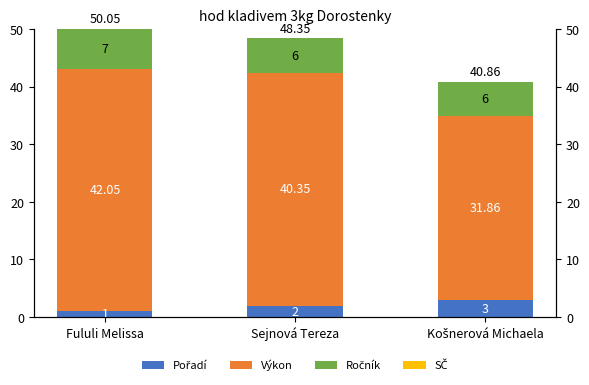

Which category has the highest value across all series?

Fululi Melissa